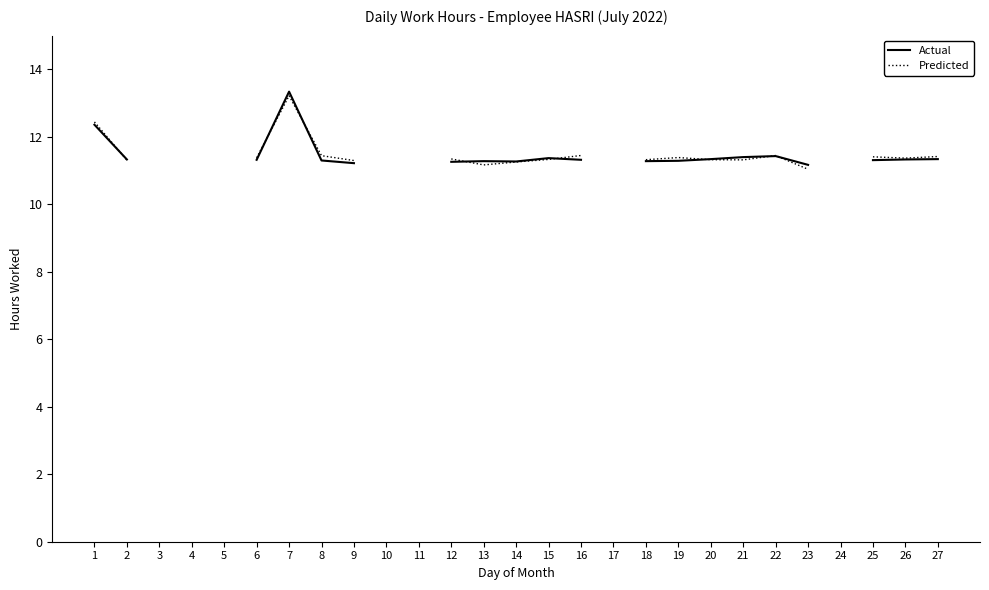

The Actual series shows 6.7 at 12. True or false?

False